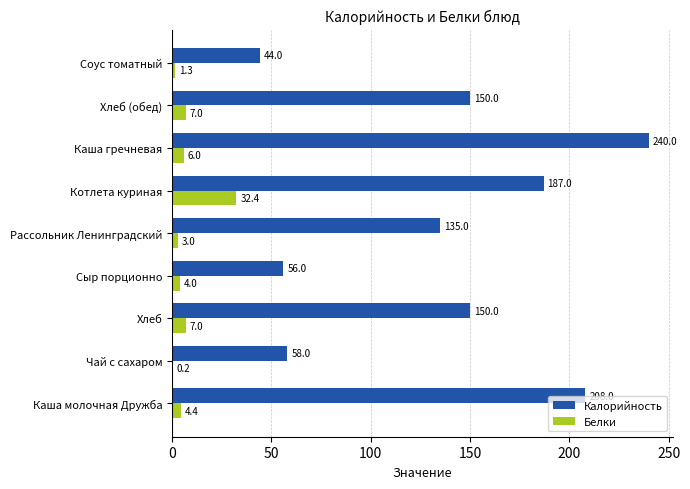

Which series changed the most between Чай с сахаром and Каша гречневая?

Калорийность